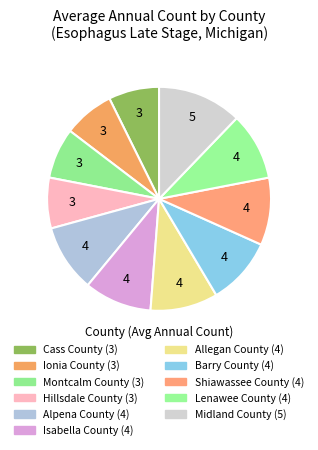

How many slices are in this pie chart?

11